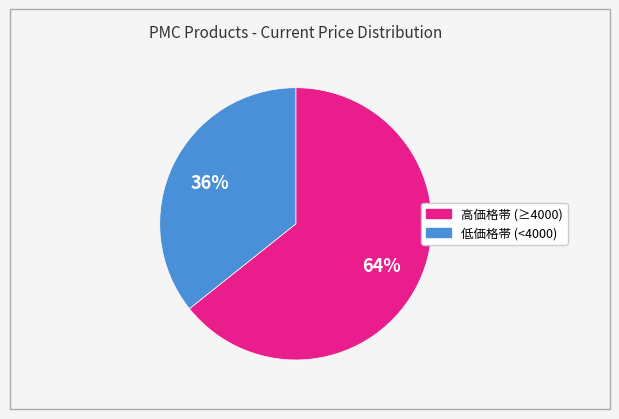

To the nearest percent, what is the average slice percentage?

50%